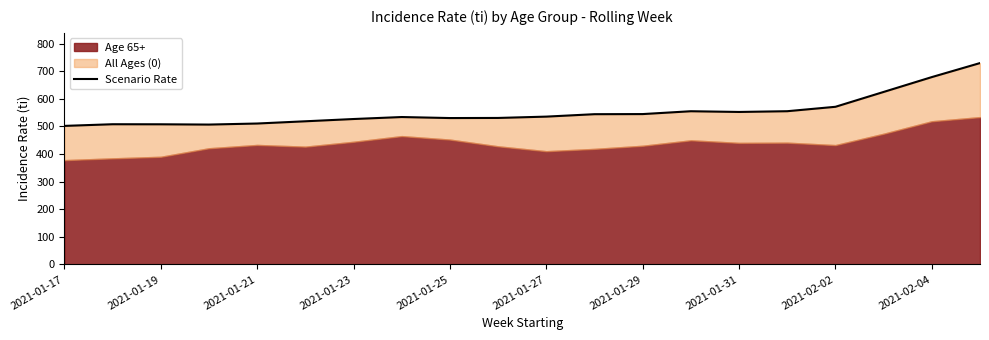

What is the value of the 20th point from the left?

729.5